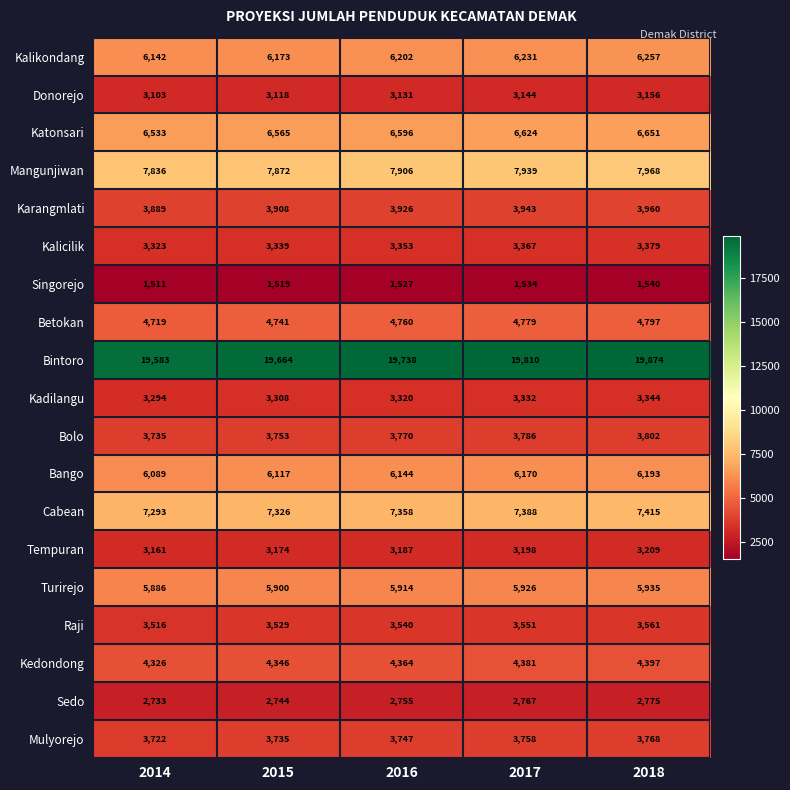

Which series has the largest total across all categories?

Bintoro